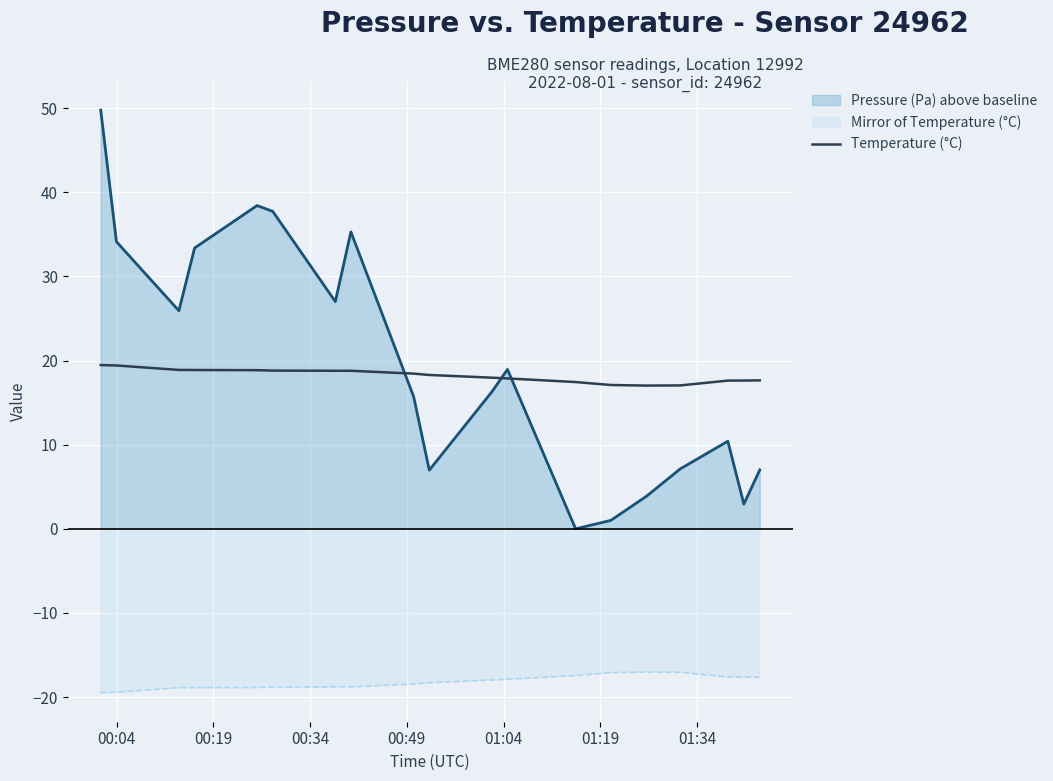

True or false: Mirror of Temperature (°C) and Temperature (°C) cross at least once.

False